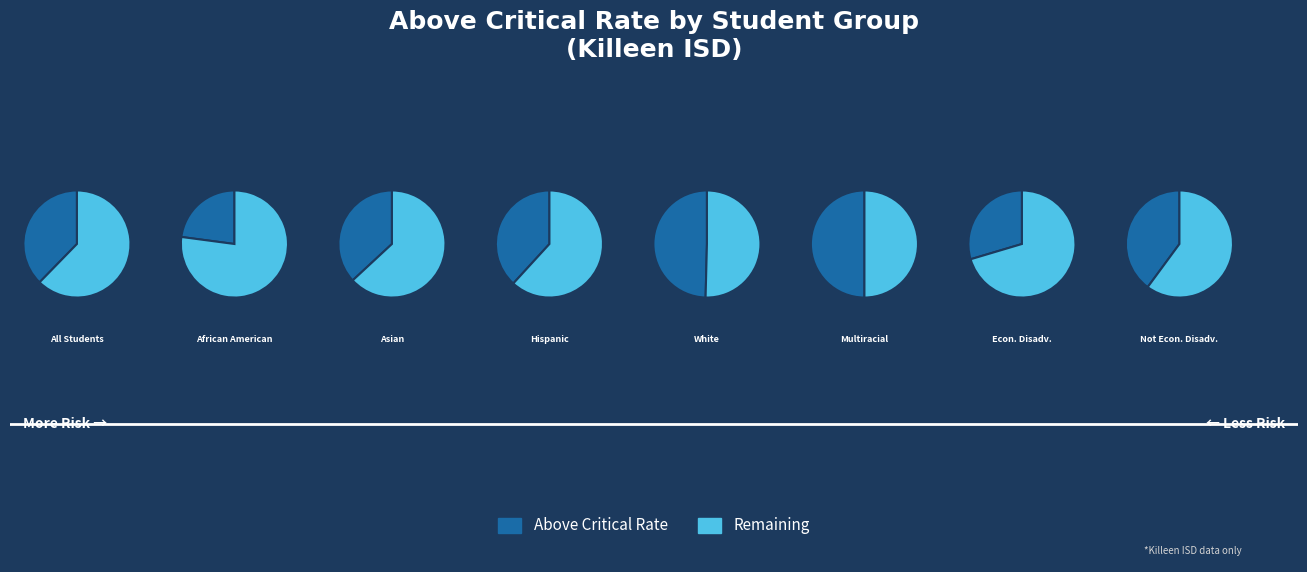

Is the sum of African American and Hispanic greater than half?

No